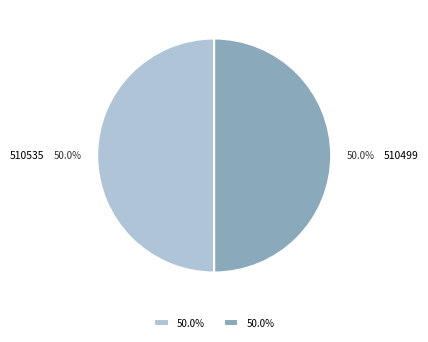

How many segments does this pie chart have?

2